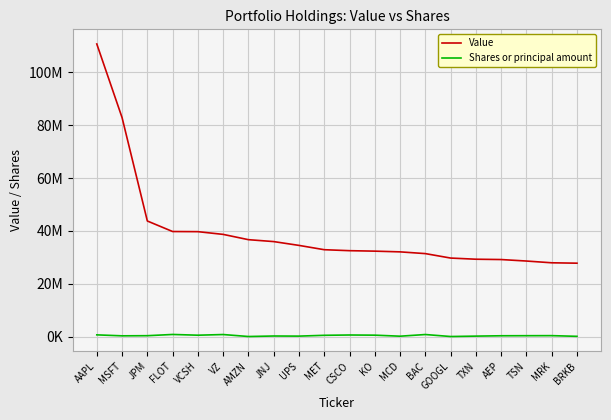

Where is Value nearest to the value 69263500?

MSFT